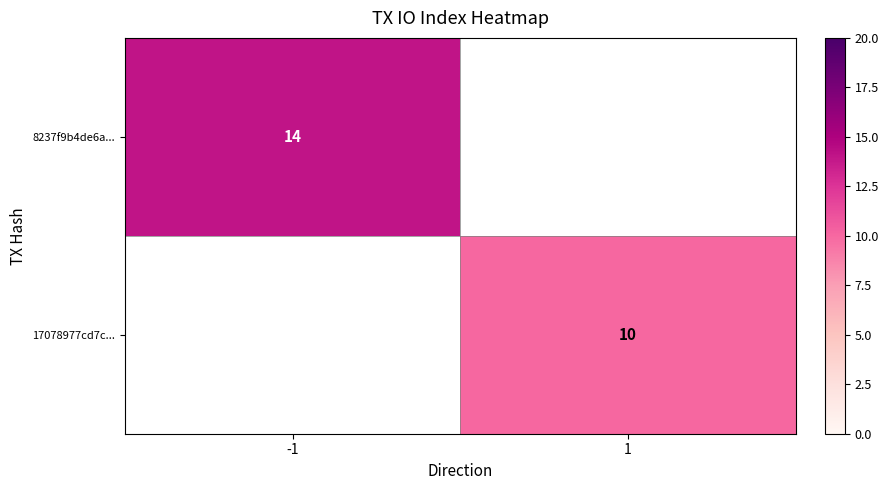

Is the value of 17078977cd7c... at 1 greater than the value of 8237f9b4de6a... at -1?

No